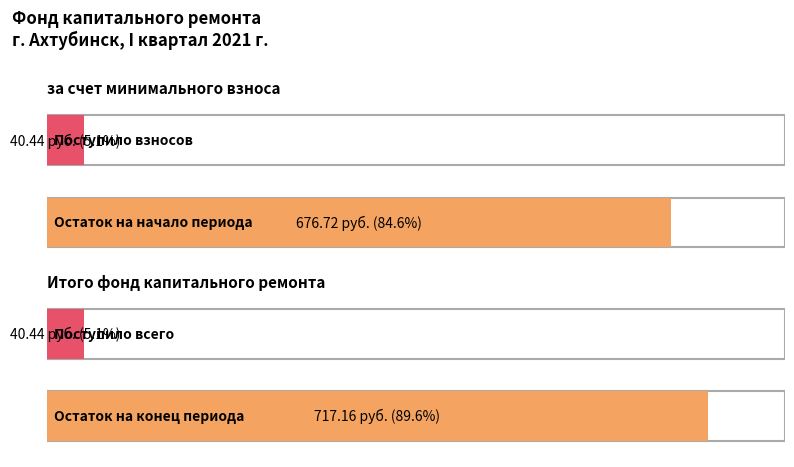

Is the value of сверх минимального размера взноса at в т.ч. взносов greater than the value of Итого фонд капитального ремонта at Остаток на конец?

No